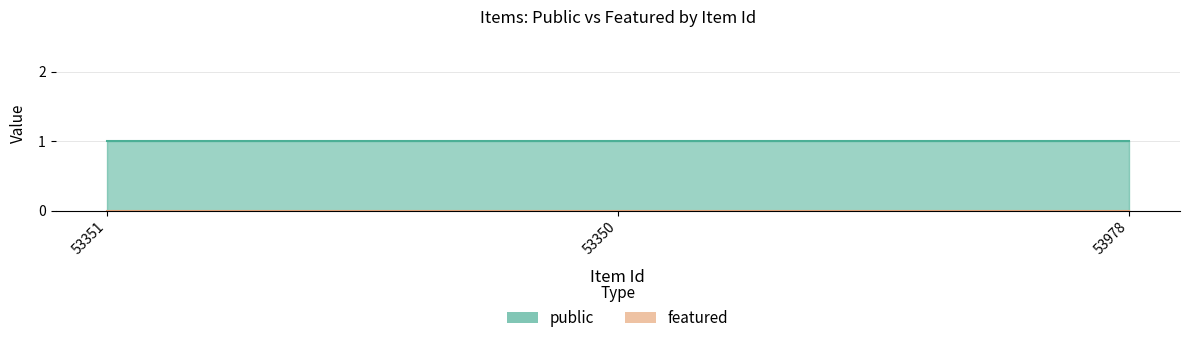

At how many categories does at least one series exceed 0?

3